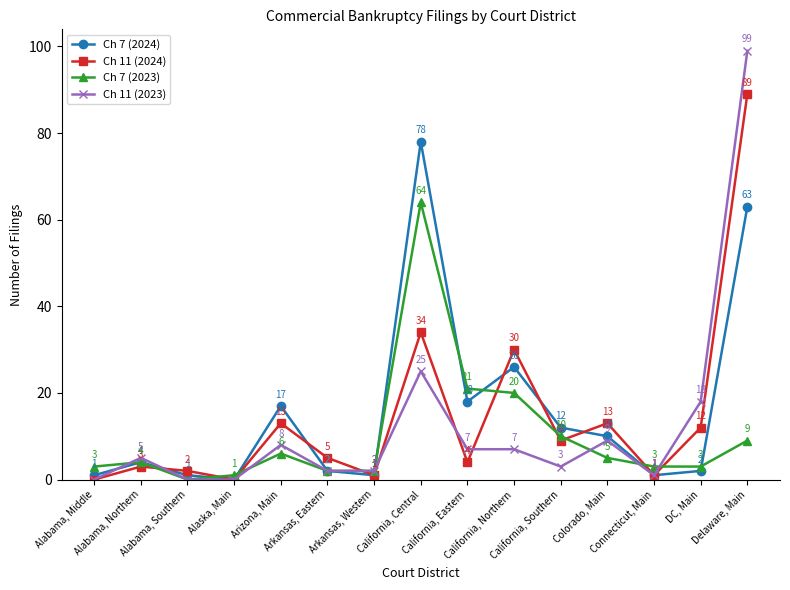

At which category is the sum across all series the highest?

Delaware, Main